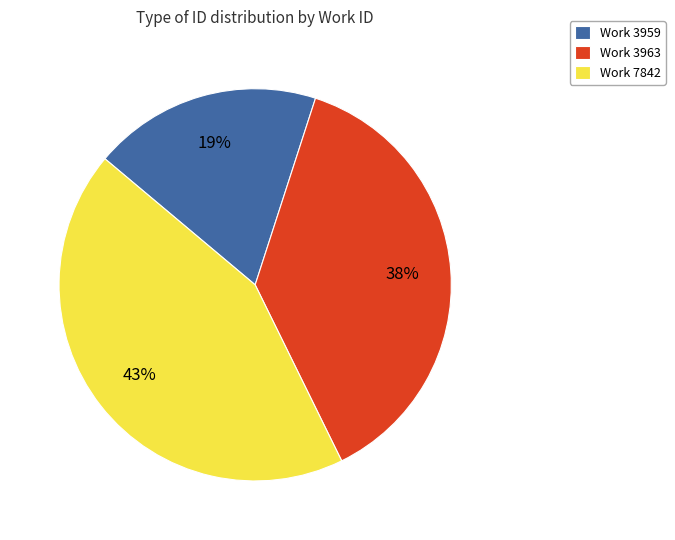

Is there a majority slice in this chart?

No